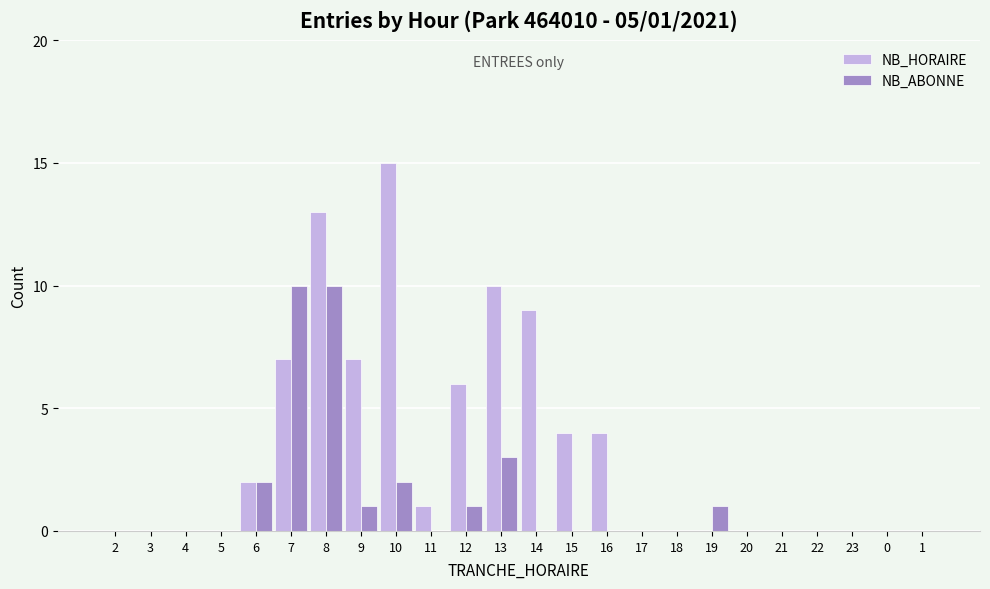

Reading right to left, transcribe all the data shown in this chart.

NB_HORAIRE: 0	0	0	0	0	0	0	0	0	4	4	9	10	6	1	15	7	13	7	2	0	0	0	0
NB_ABONNE: 0	0	0	0	0	0	1	0	0	0	0	0	3	1	0	2	1	10	10	2	0	0	0	0